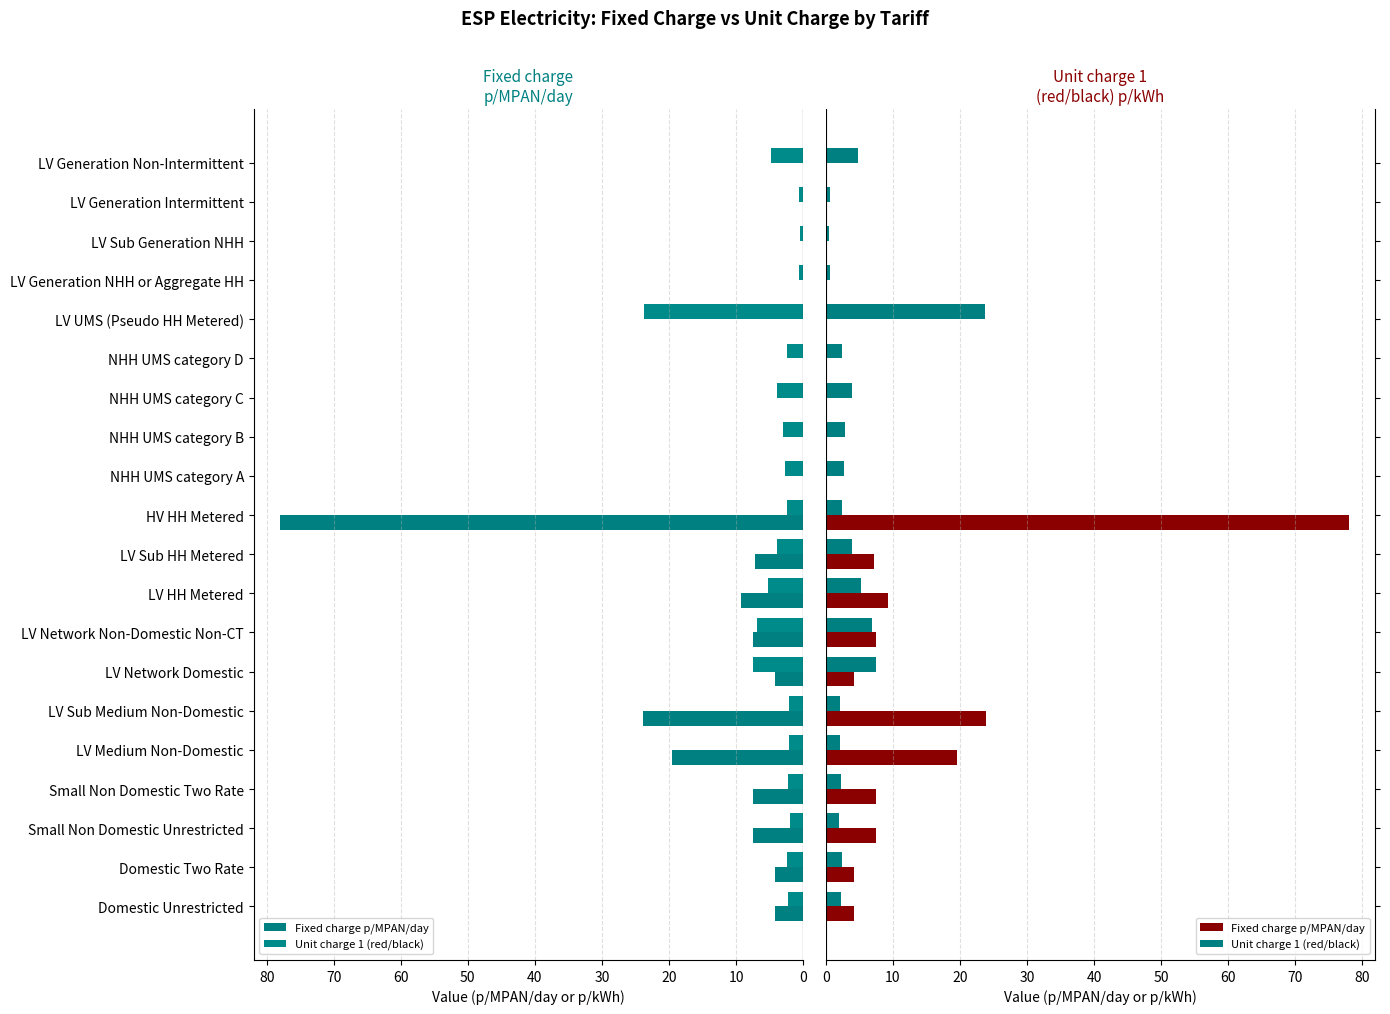

What are all the series names shown in the legend?

Fixed charge p/MPAN/day, Unit charge 1 (red/black)